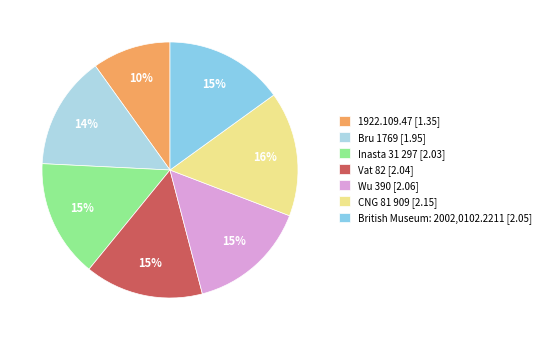

Count the number of slices in the pie.

7